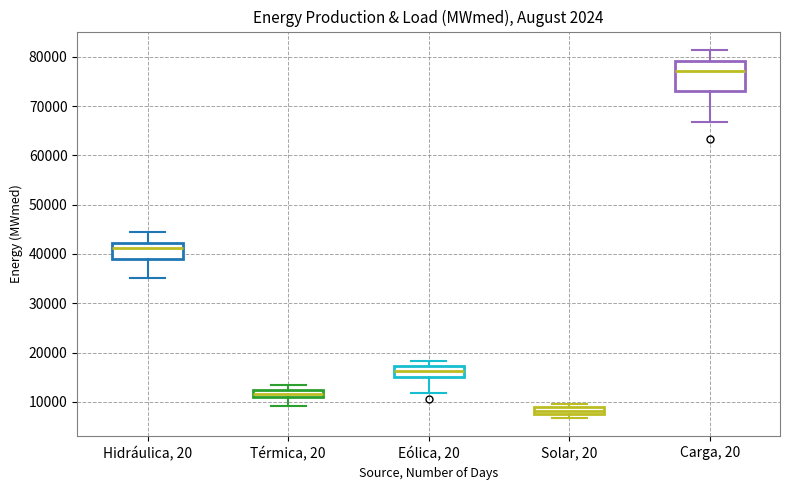

Which box has the lowest median line?

Solar, 20